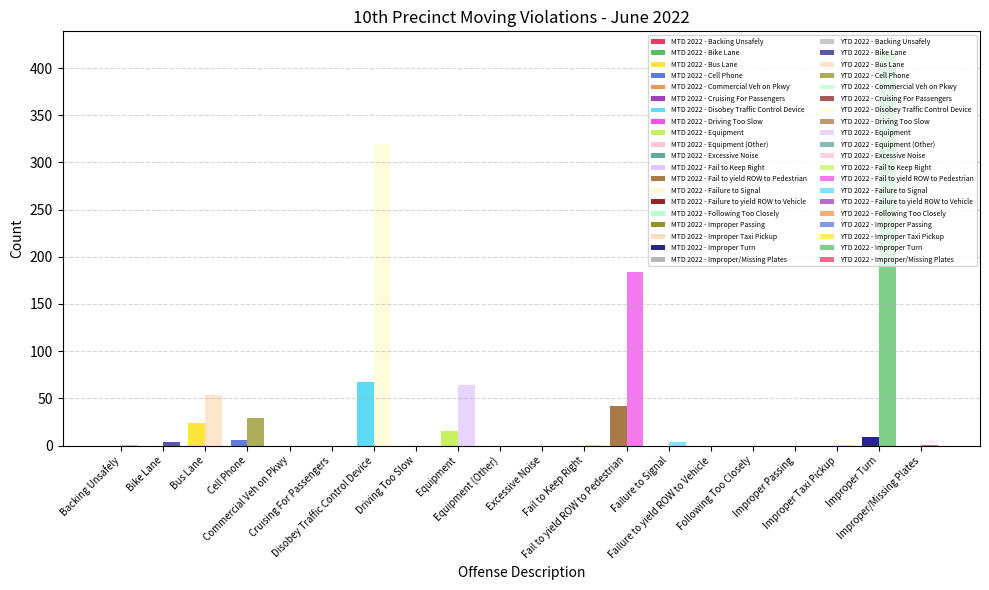

Which series has the largest total across all categories?

YTD 2022